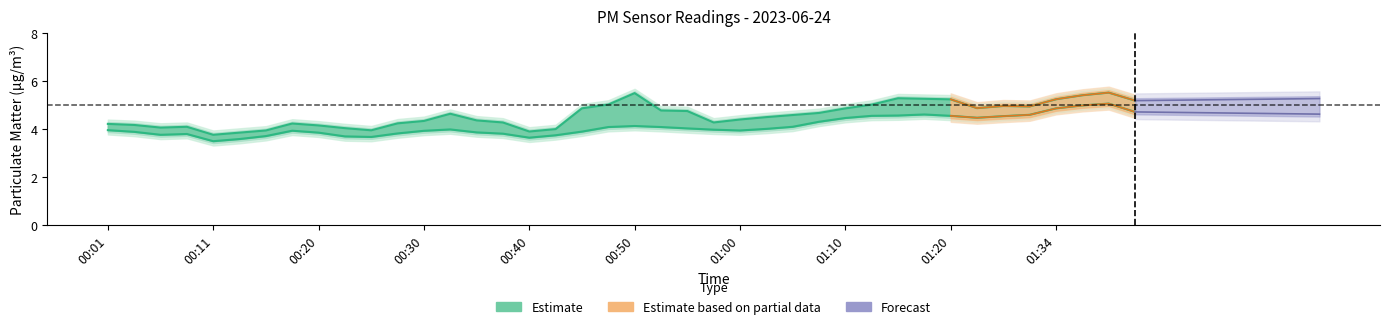

List the labels in order of P2 value, smallest first.

00:13, 00:43, 00:08, 00:23, 00:03, 00:25, 00:38, 00:28, 00:11, 00:20, 00:58, 00:15, 00:40, 00:35, 00:01, 00:50, 01:00, 00:45, 01:05, 00:05, 00:33, 00:30, 01:03, 00:53, 00:18, 00:55, 01:08, 00:48, 01:25, 01:12, 01:15, 01:34, 01:28, 01:20, 01:10, 01:41, 01:17, 01:31, 01:39, 01:36